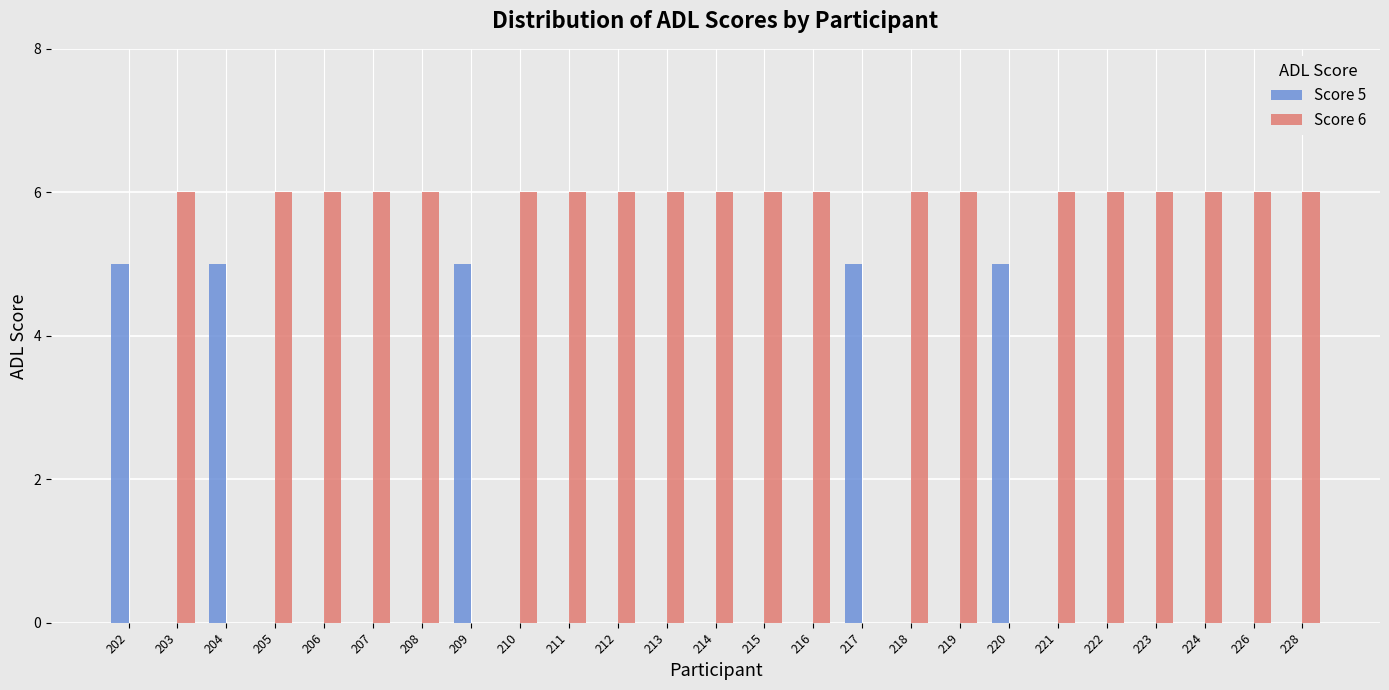

Is the value of Score 5 at 228 greater than the value of Score 6 at 210?

No